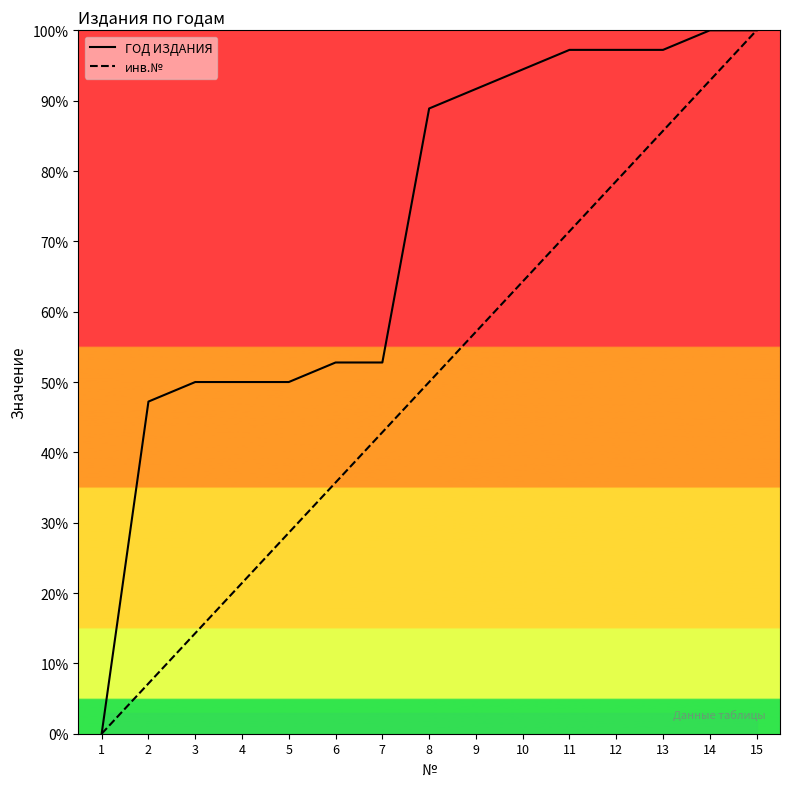

At which label is ГОД ИЗДАНИЯ closest to 50?

3